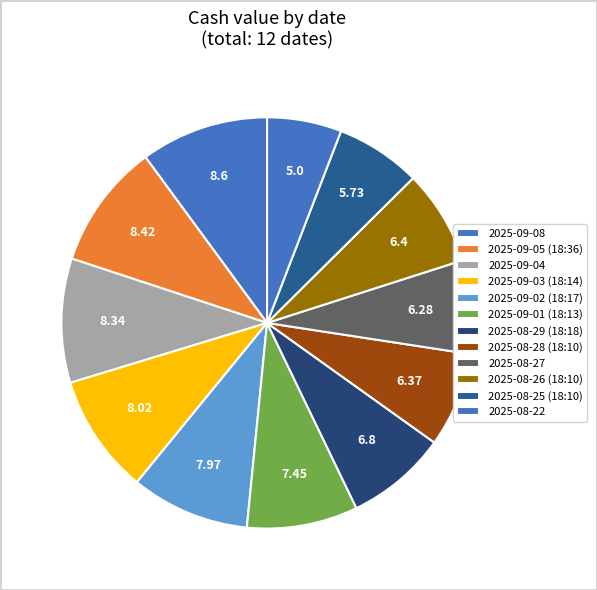

What is the change in value from 2025-09-05 (18:36) to 2025-09-04?

-0.1